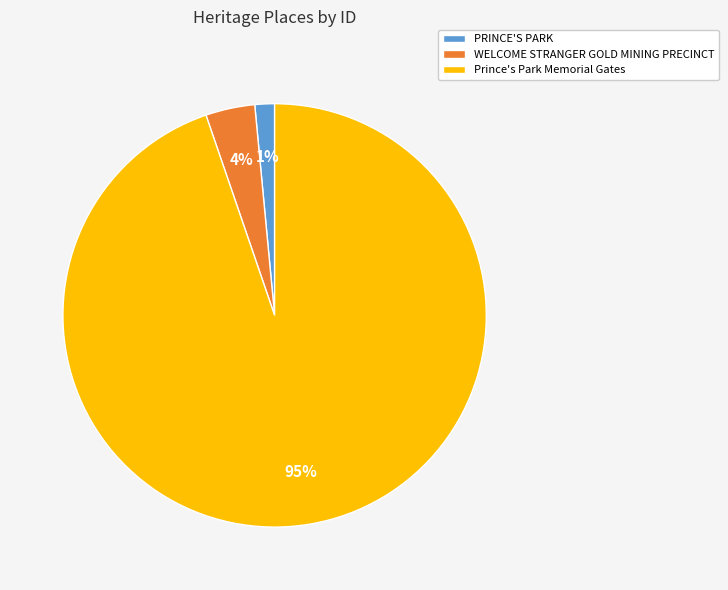

How many segments does this pie chart have?

3